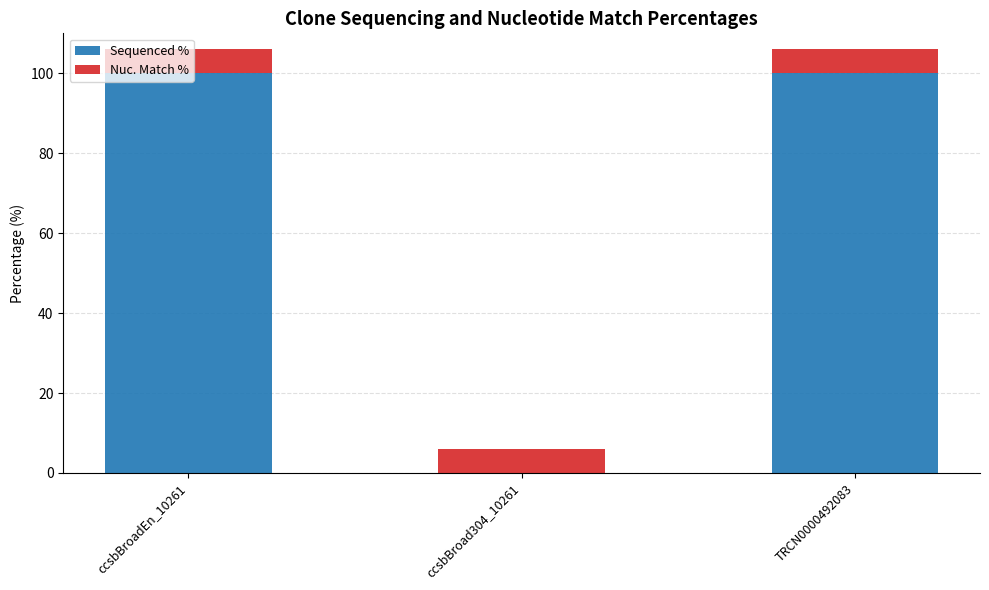

What is the total value across all series at TRCN0000492083?

106